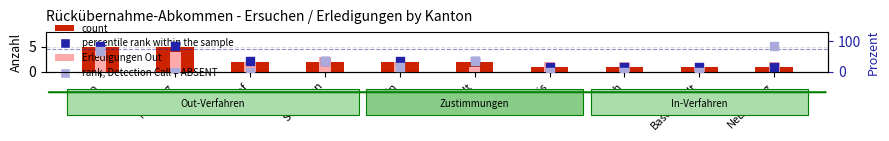

Which series has the largest total across all categories?

percentile rank within the sample